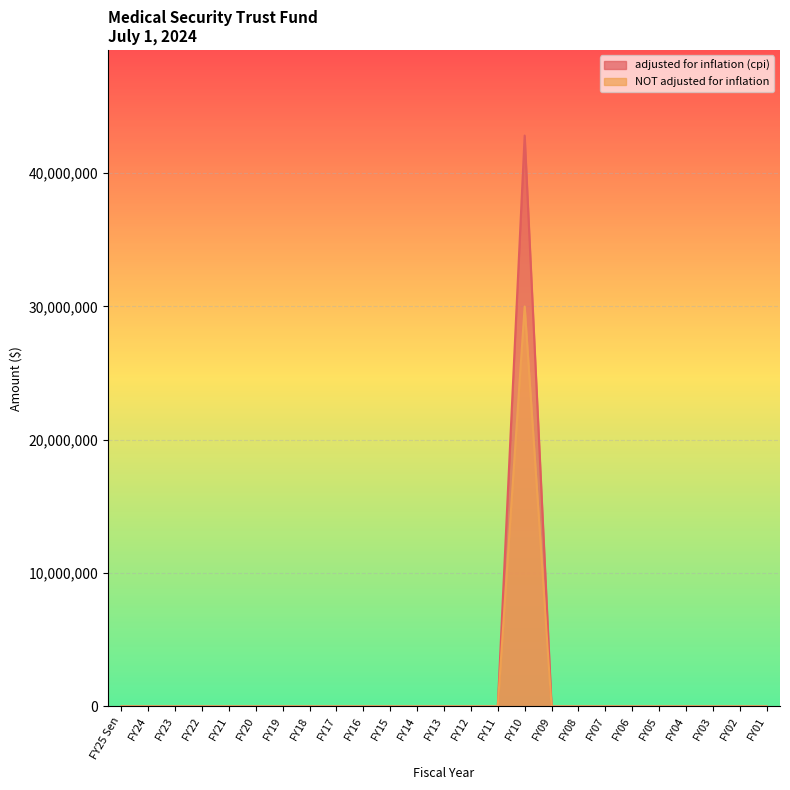

Rank the categories by NOT adjusted for inflation value from lowest to highest.

FY25 Sen, FY24, FY23, FY22, FY21, FY20, FY19, FY18, FY17, FY16, FY15, FY14, FY13, FY12, FY11, FY09, FY08, FY07, FY06, FY05, FY04, FY03, FY02, FY01, FY10